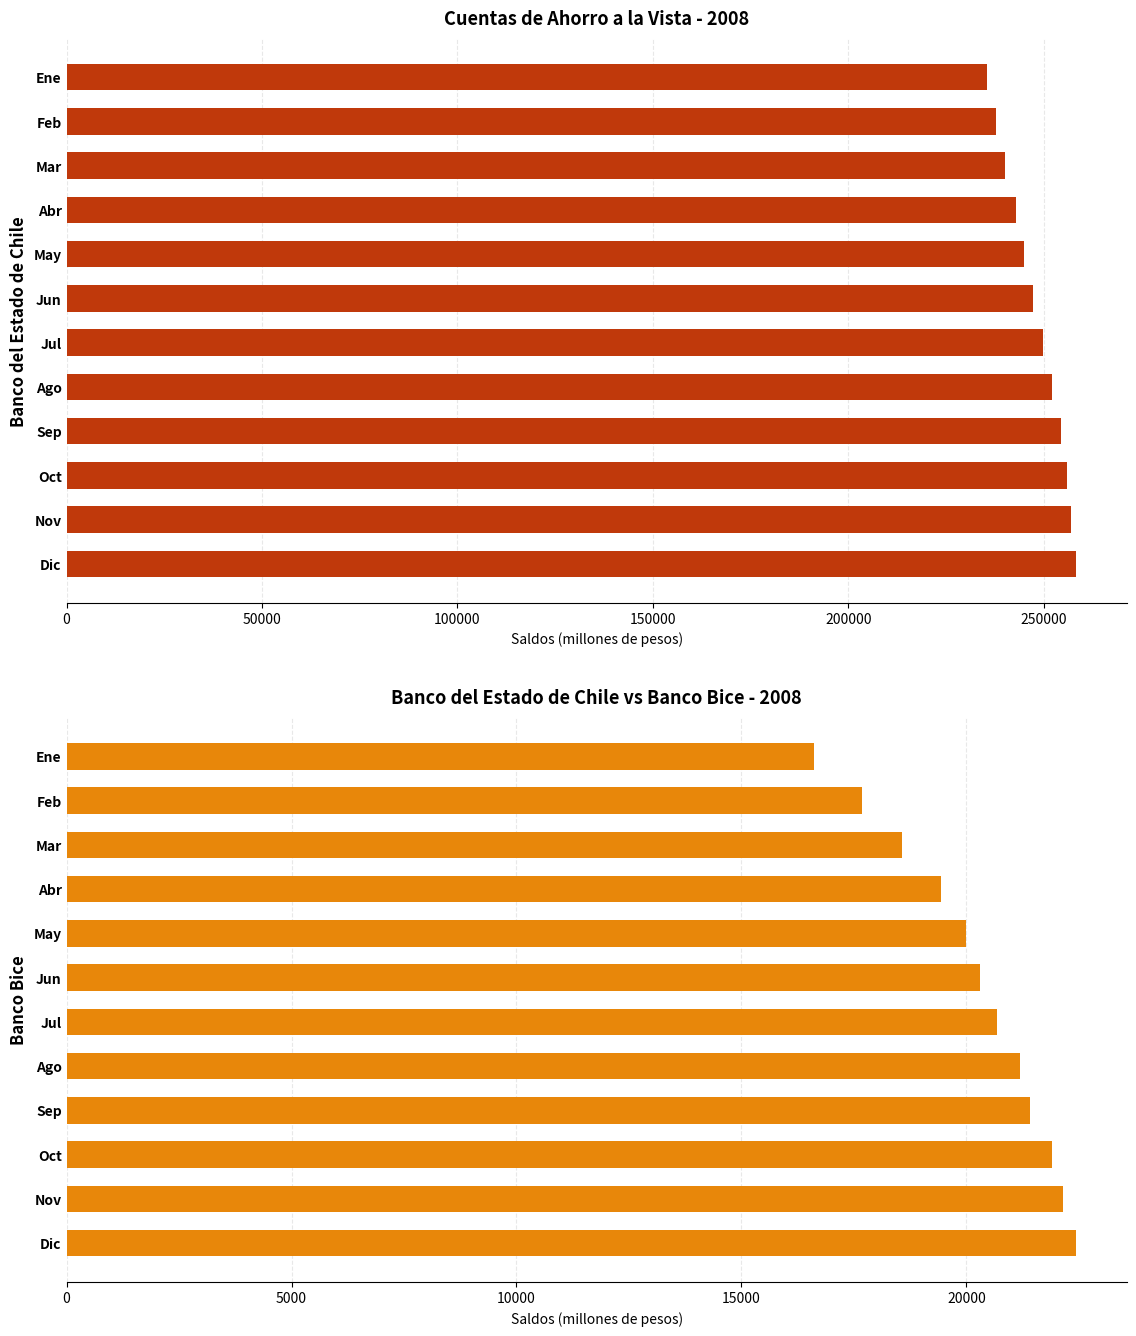

What is the highest value of the Banco Bice series?

22439